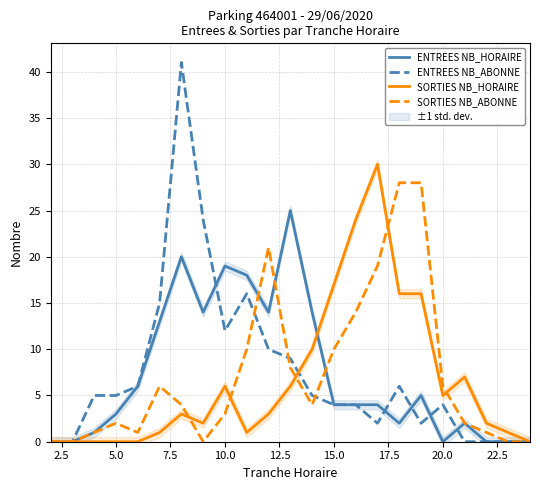

How many data points in ENTREES NB_HORAIRE are above 4?

10